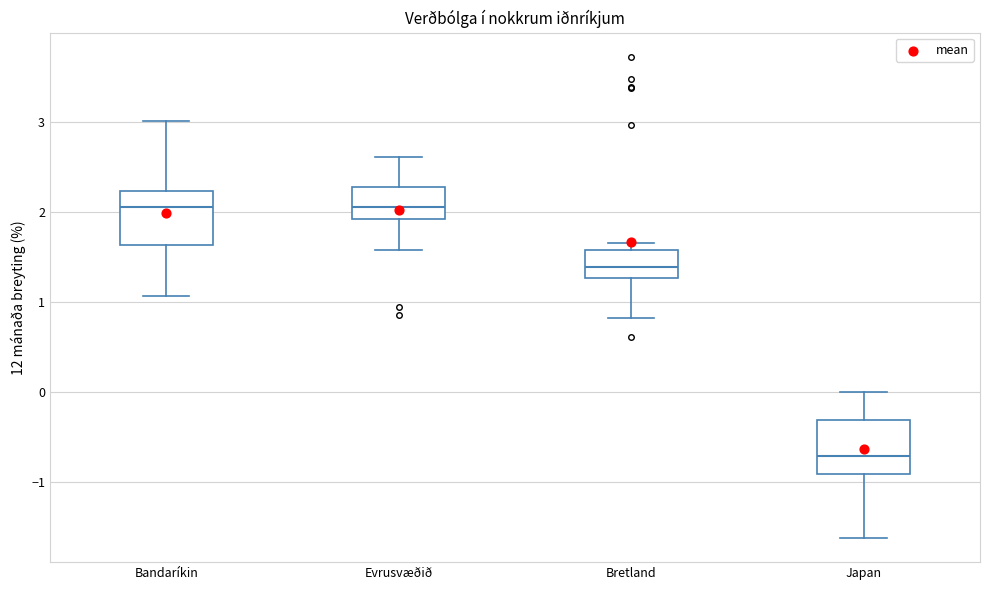

Which box's median line is the lowest?

Japan